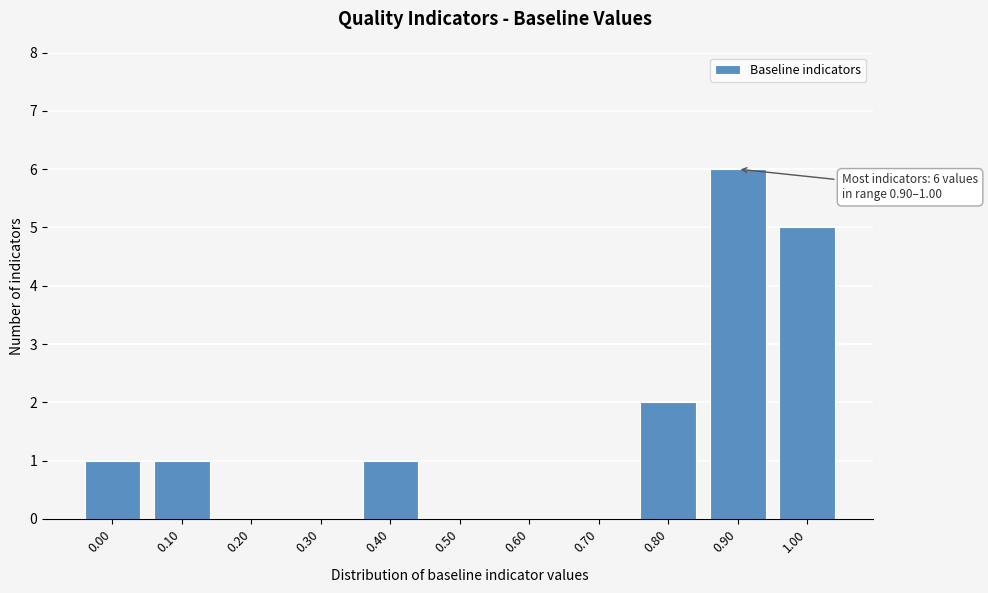

Reading right to left, list all the values displayed in this chart.

1.00=5	0.90=6	0.80=2	0.70=0	0.60=0	0.50=0	0.40=1	0.30=0	0.20=0	0.10=1	0.00=1